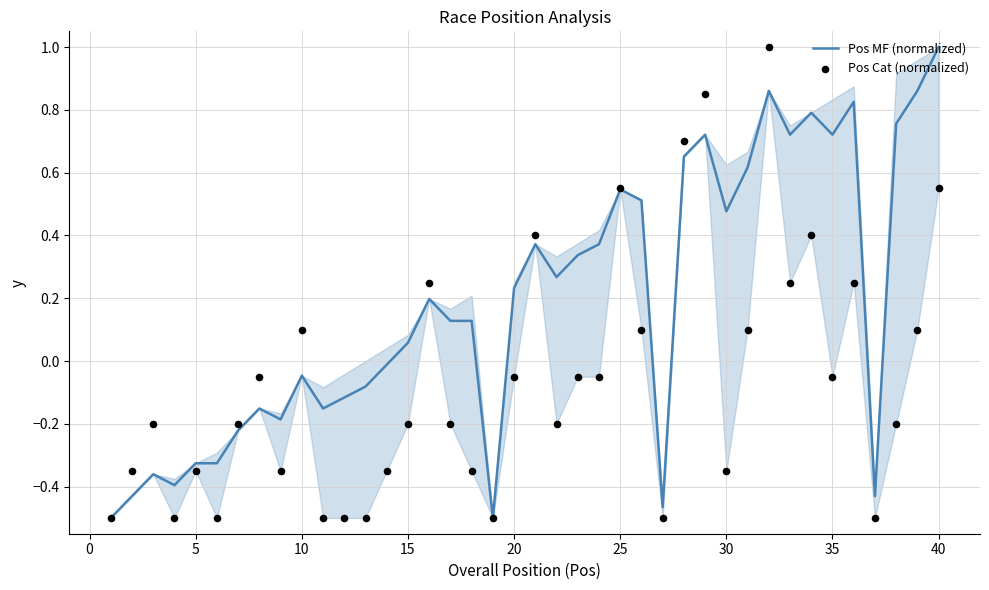

Which series has the largest total across all categories?

Pos MF (normalized)